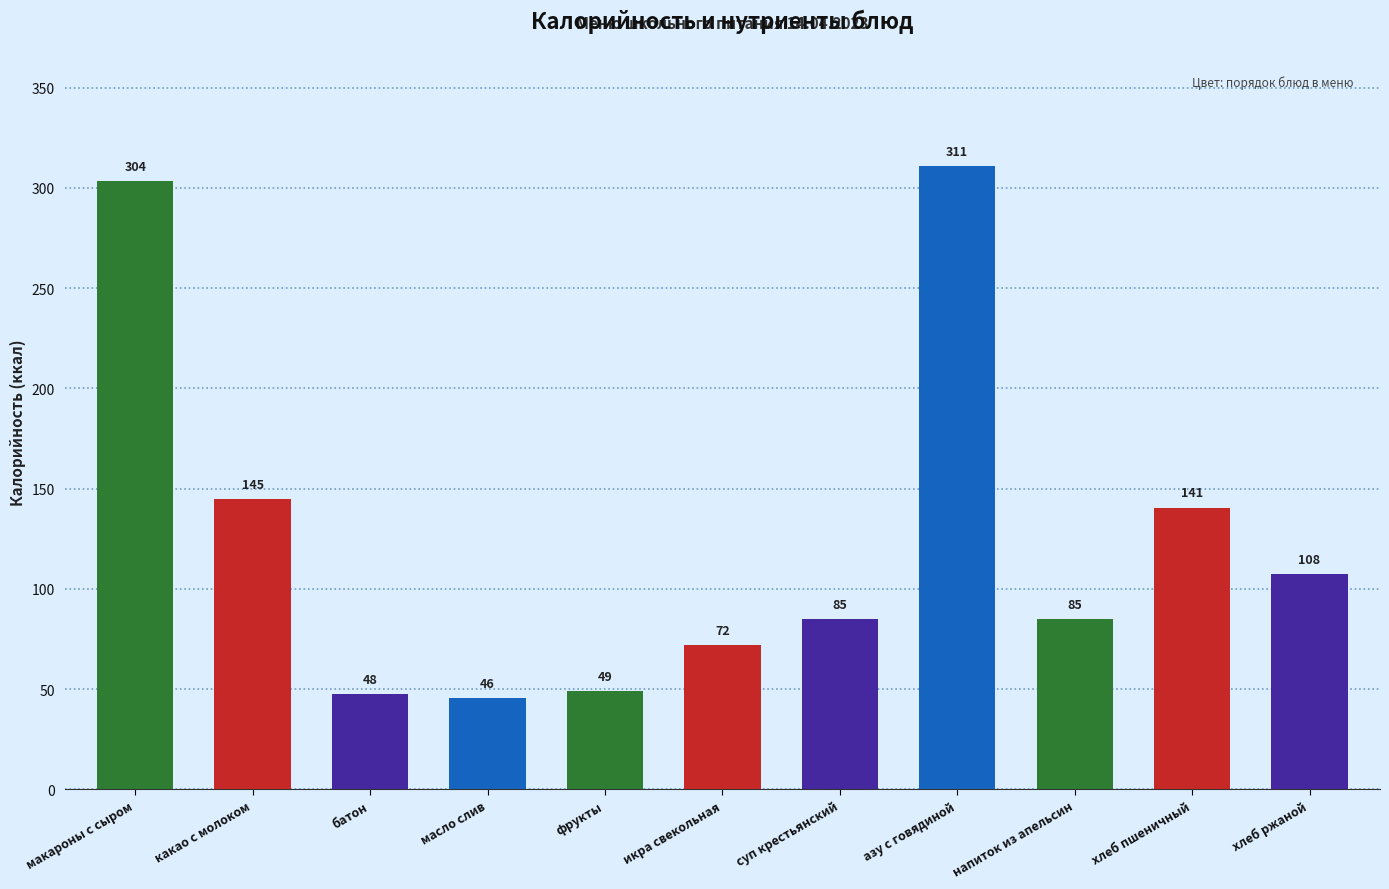

What position from the right is суп крестьянский?

5